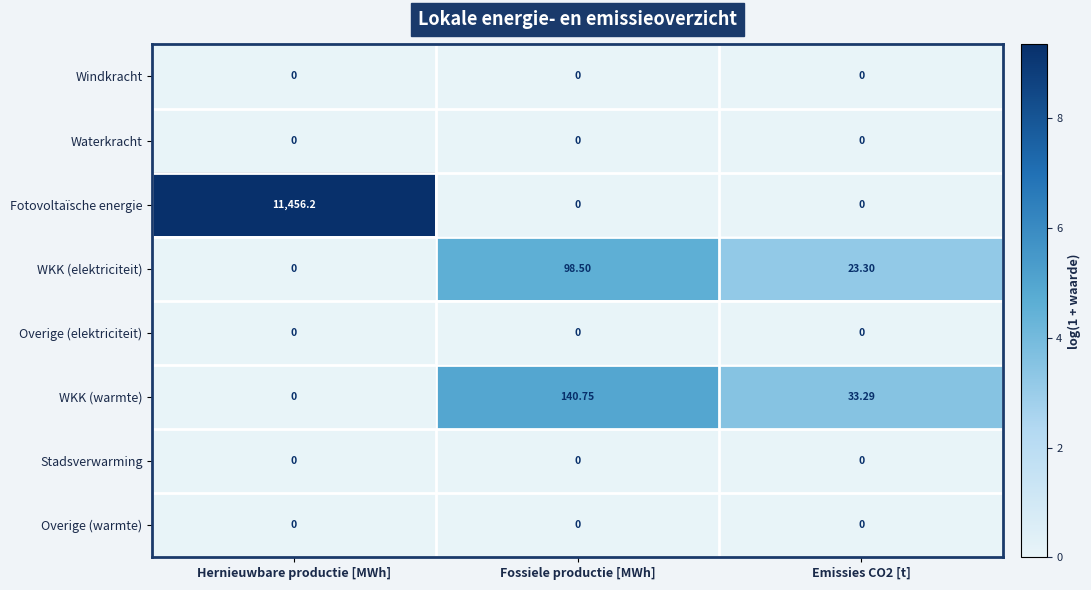

Which series has the widest spread of values?

Fotovoltaïsche energie